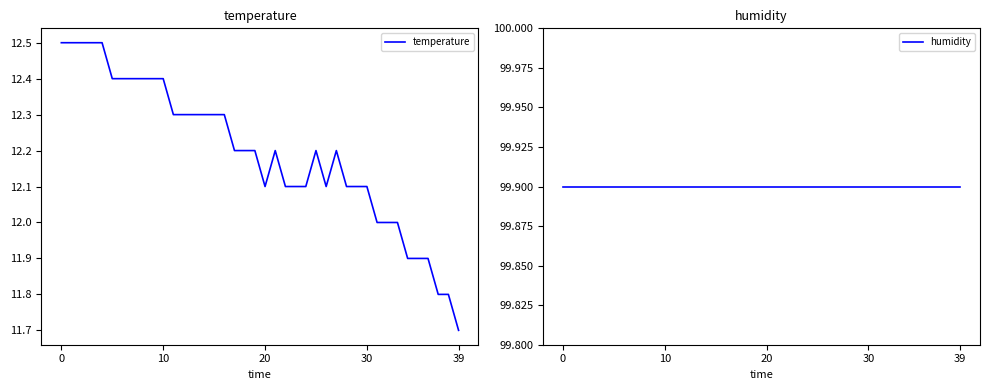

Count the temperature values in the range 12 to 13.

34